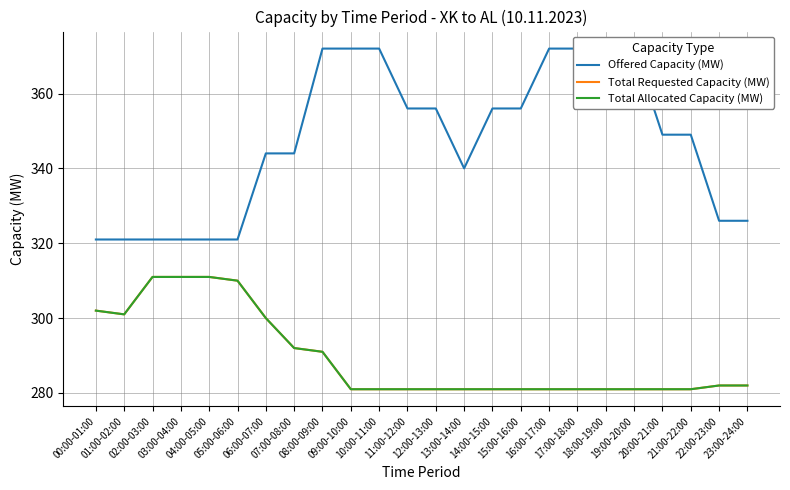

How many lines are shown in the chart?

3